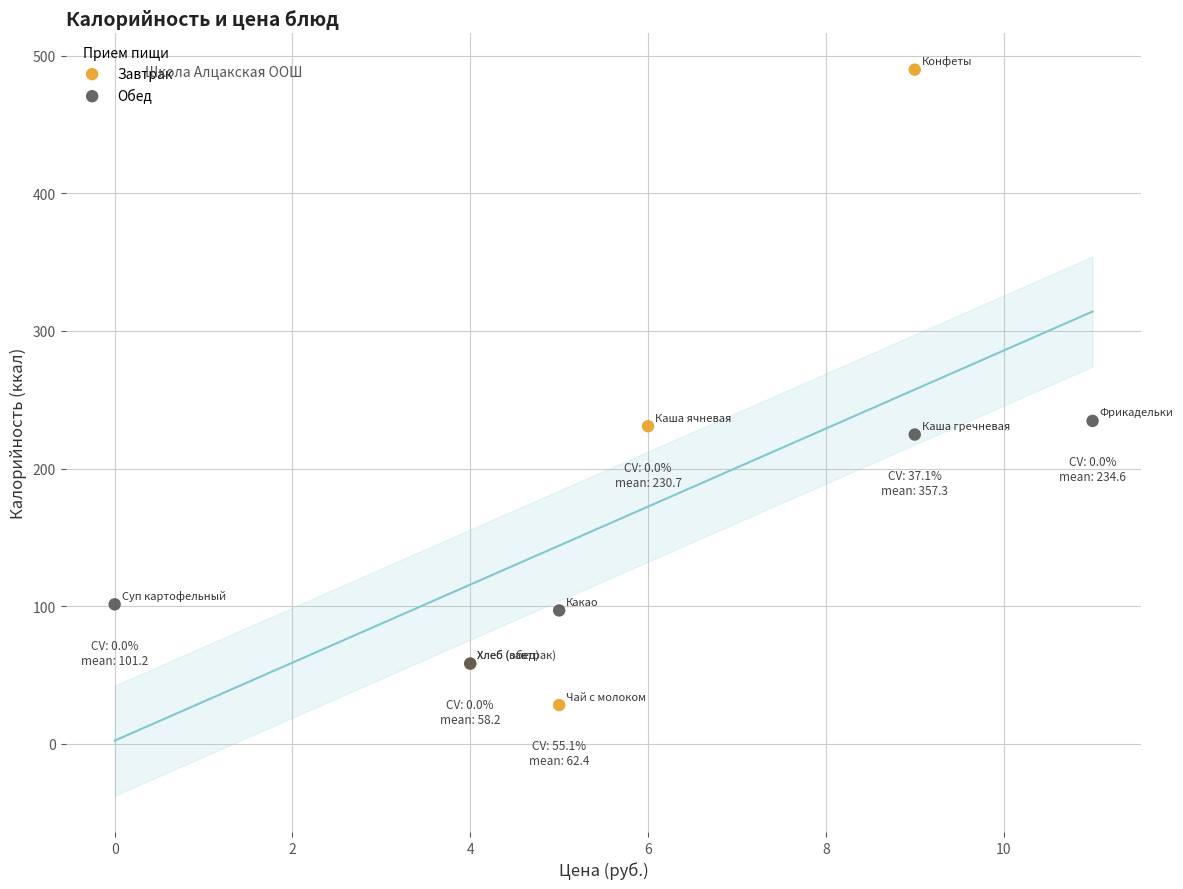

Which series has the widest spread of Y values?

Завтрак